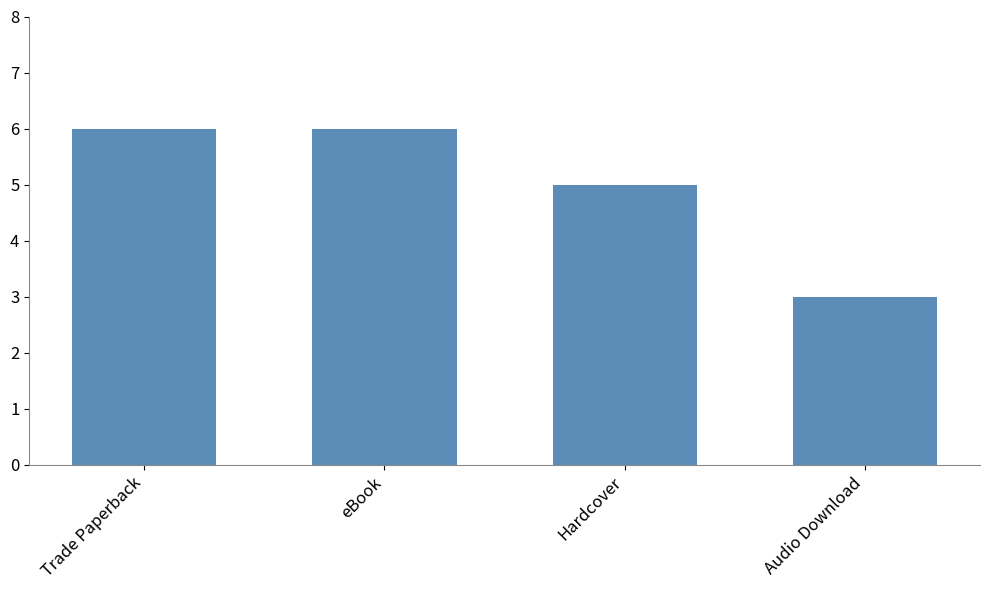

What position from the left is Audio Download?

4